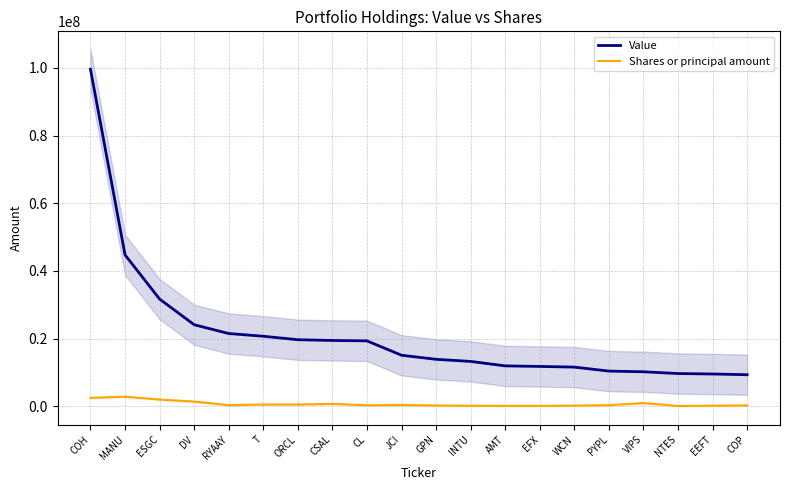

What is the smallest value displayed?

49900